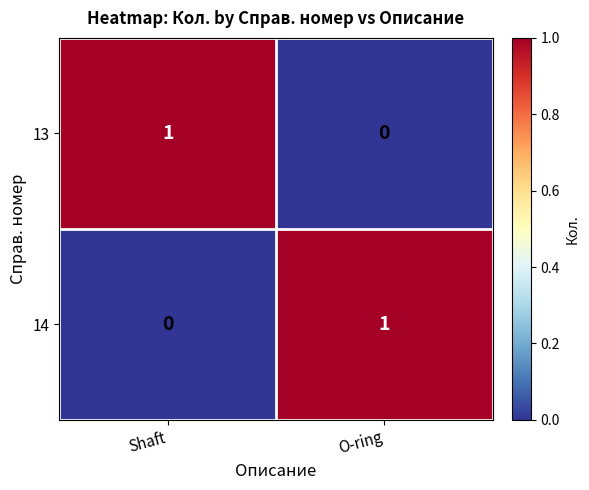

Where is 13 nearest to the value 0?

O-ring